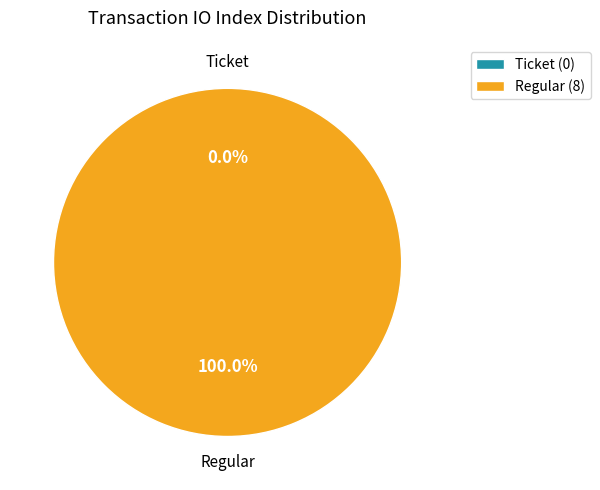

To the nearest percent, what is the average slice percentage?

50%